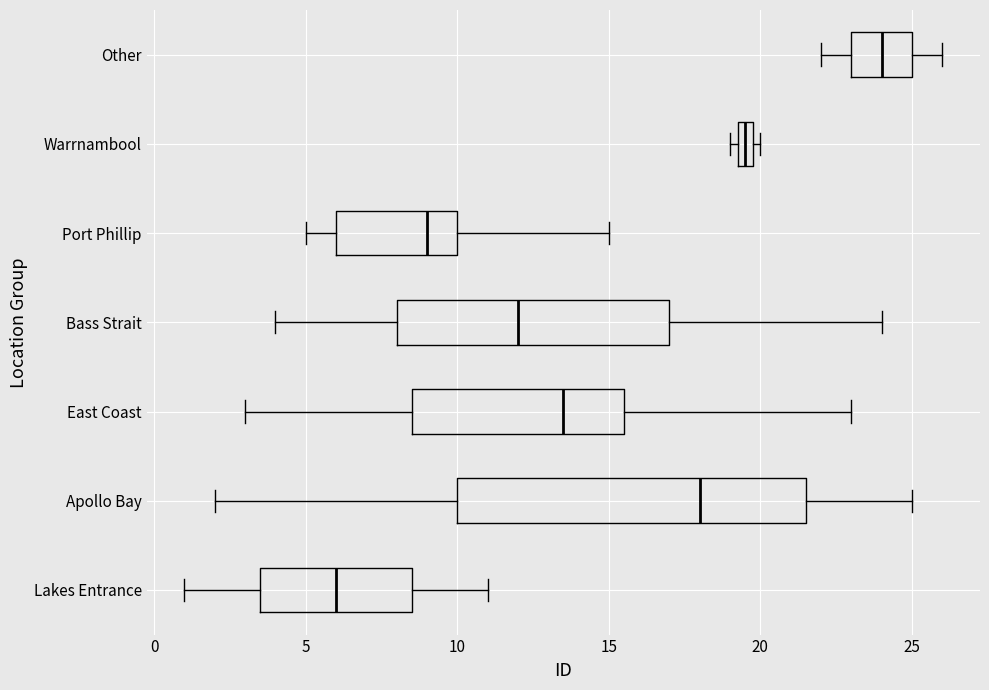

Which box's median line is the furthest to the right?

Other